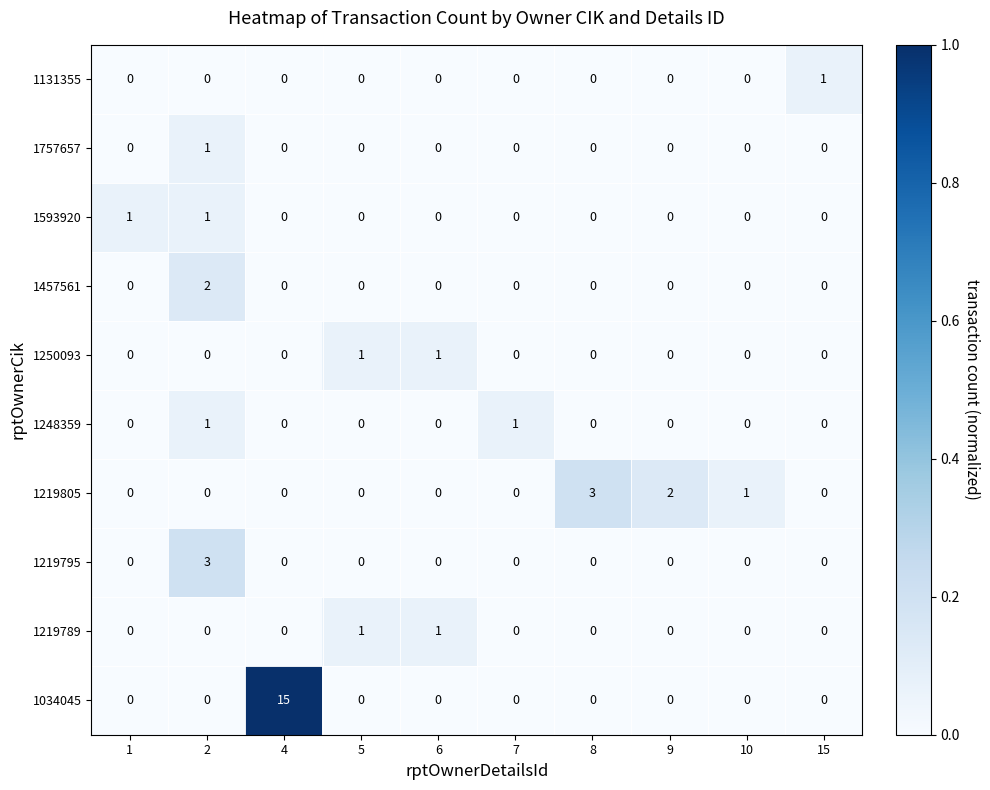

Between 7 and 8, which series saw the biggest shift?

1219805